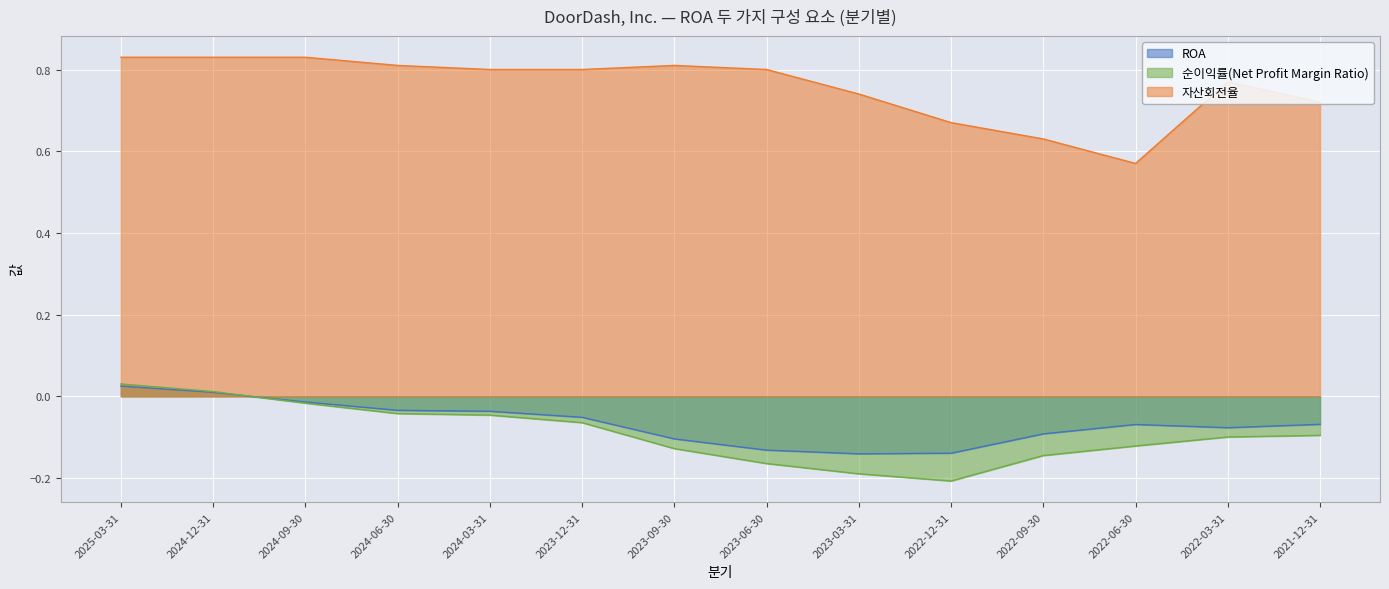

List the series in order of their peak value, highest first.

자산회전율, 순이익률(Net Profit Margin Ratio), ROA